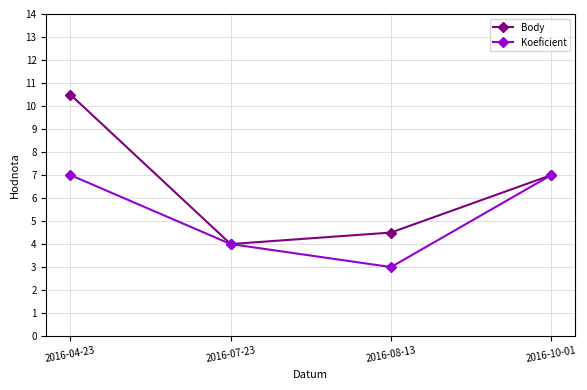

What is the difference between the highest and lowest values at 2016-08-13?

1.5